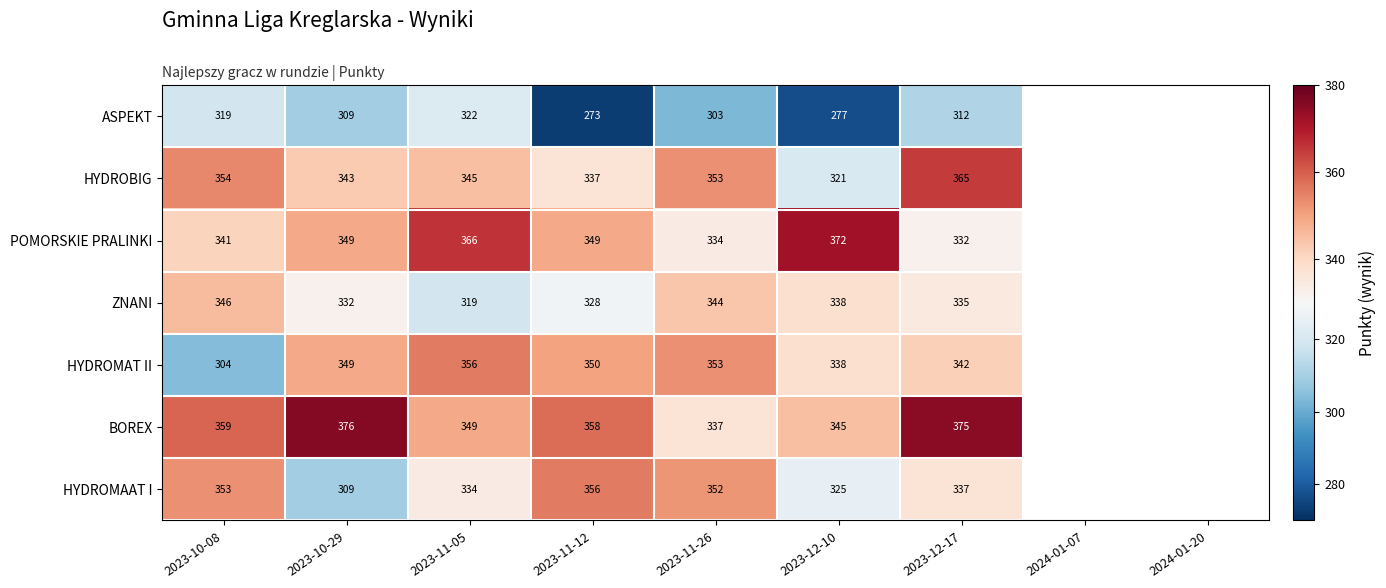

What is the total value across all series at 2023-10-08?

2376